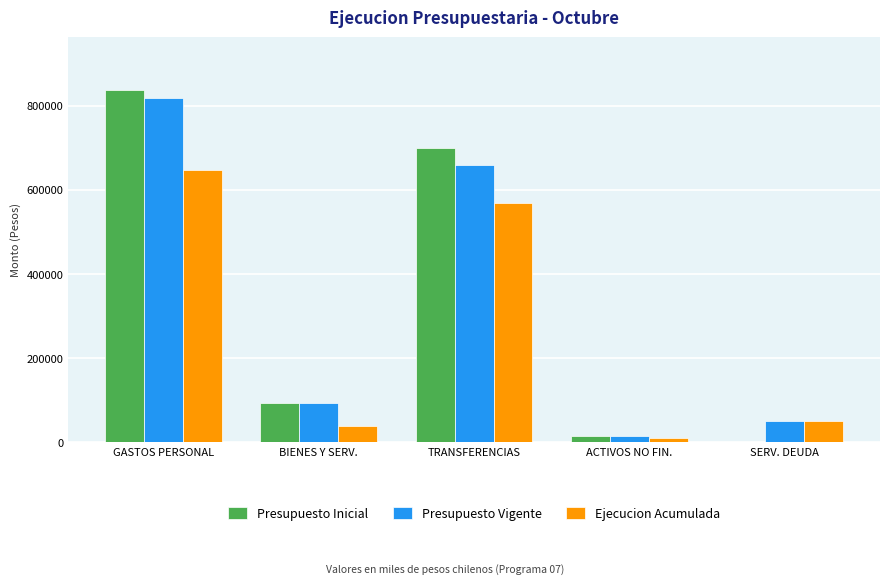

What is the maximum value shown in the chart?

836653